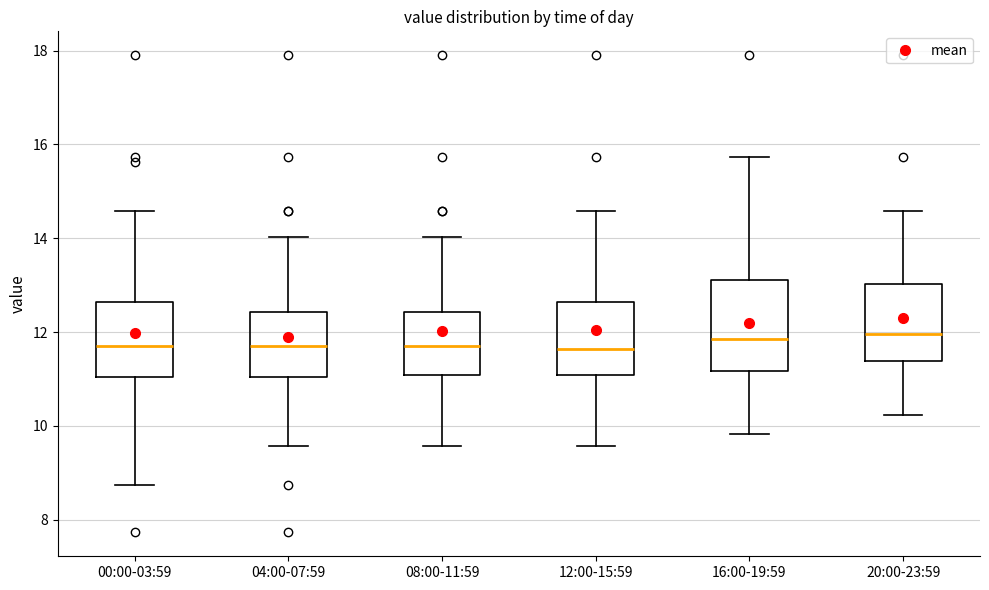

Which box is the tallest, from its lower edge to its upper edge?

16:00-19:59